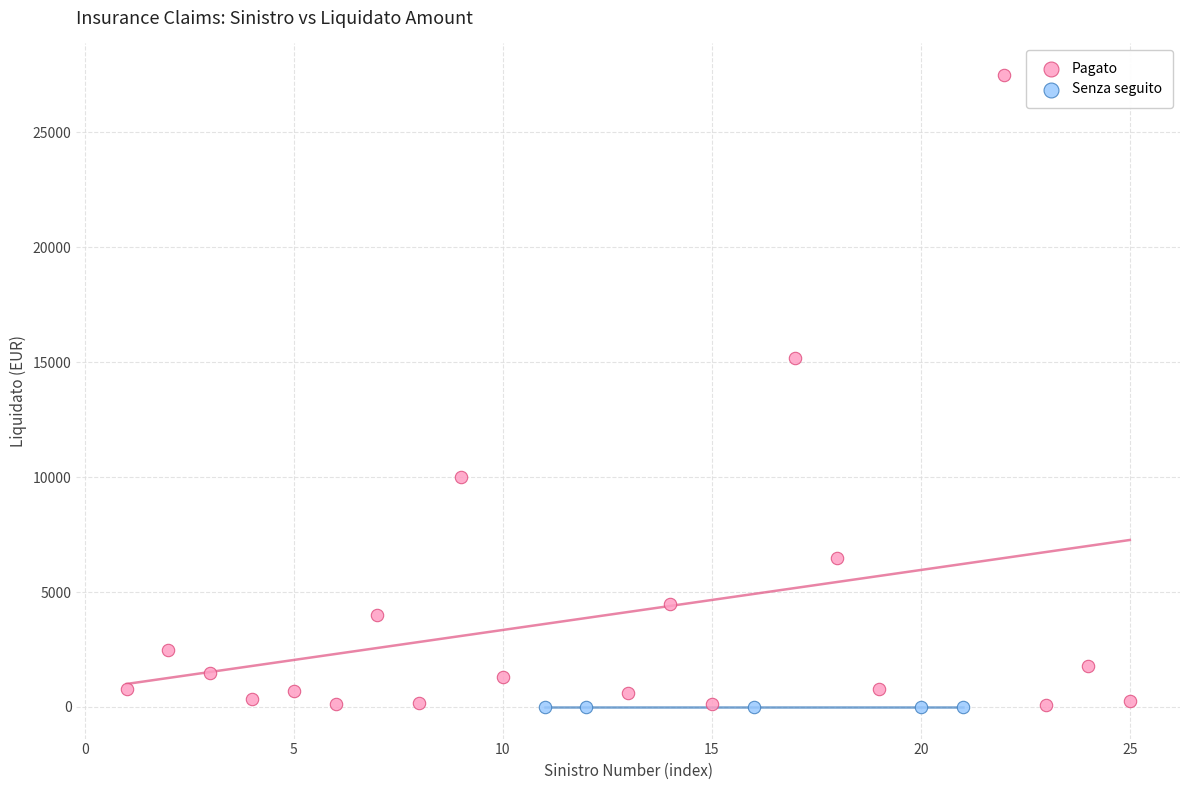

Which series reaches the maximum Y coordinate?

Pagato